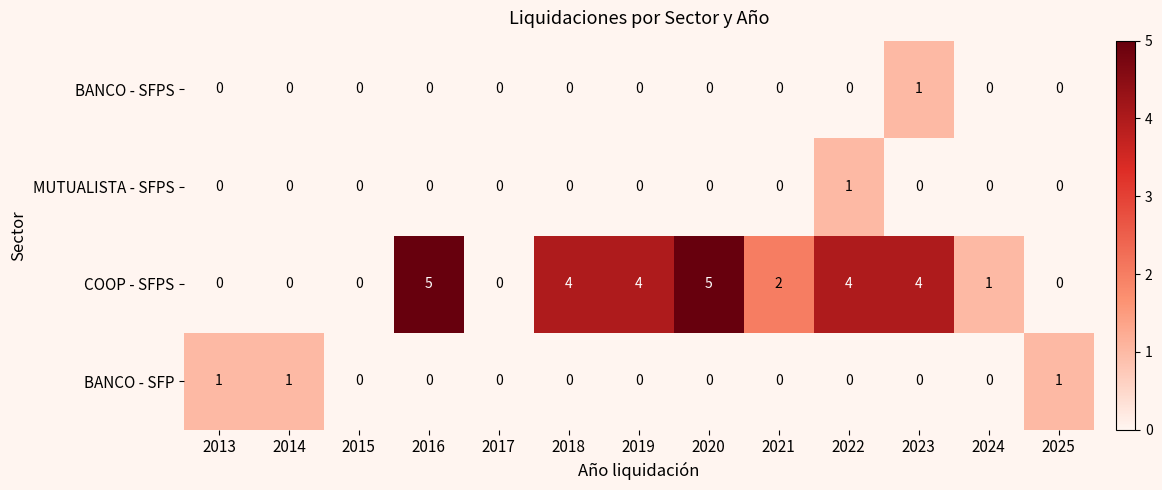

How many distinct data groups are displayed?

4